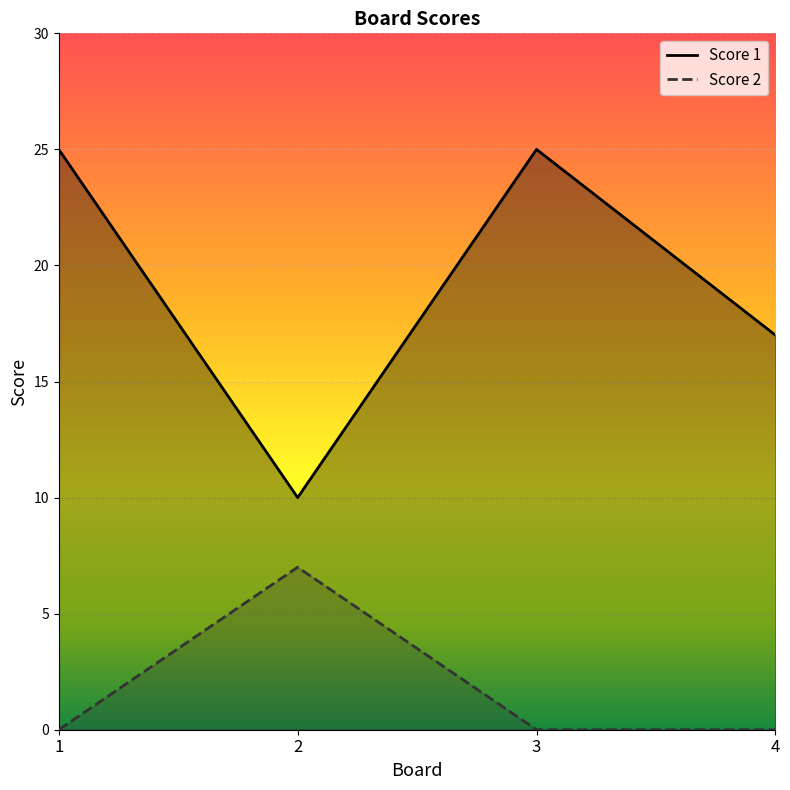

Rank the series by their average value, from lowest to highest.

Score 2, Score 1